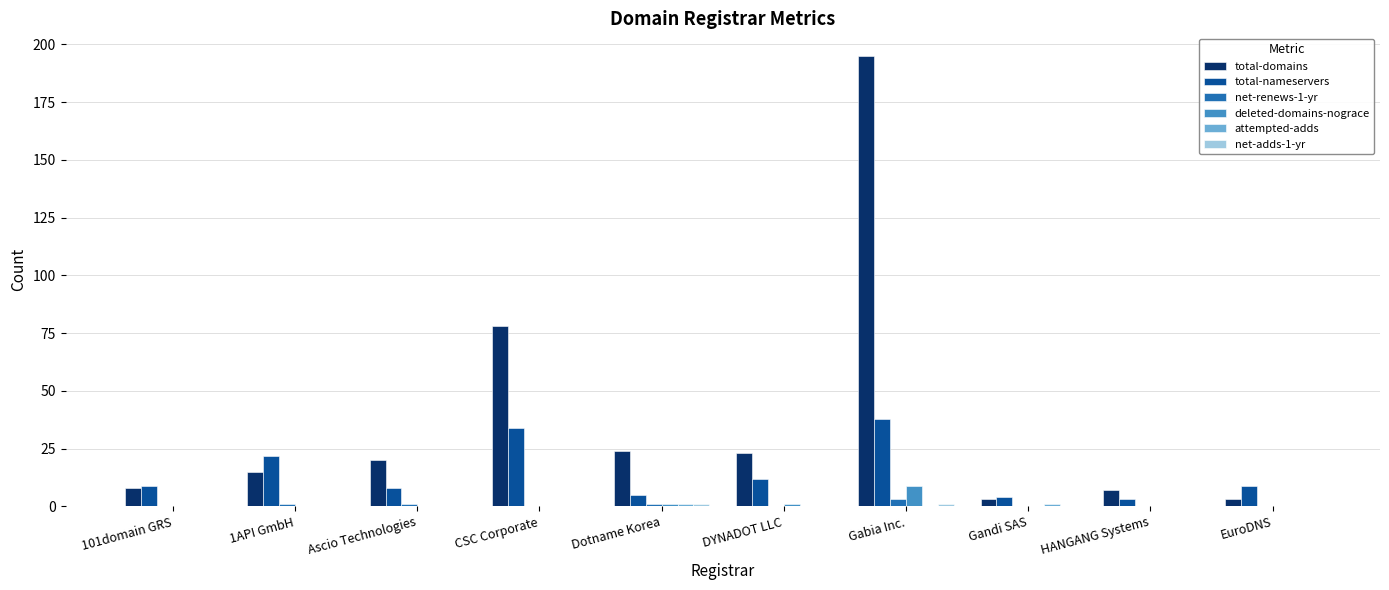

Which series has the widest spread of values?

total-domains